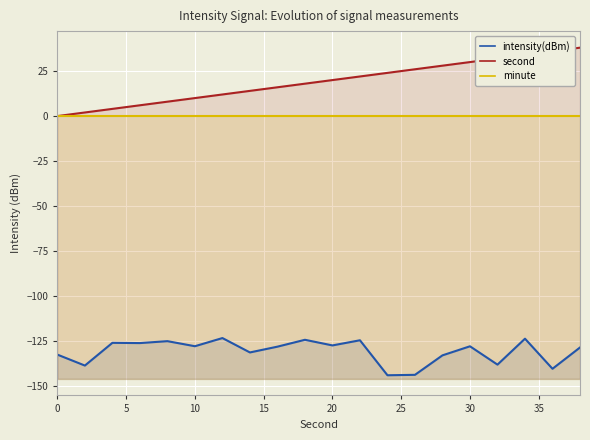

How many distinct data groups are displayed?

3